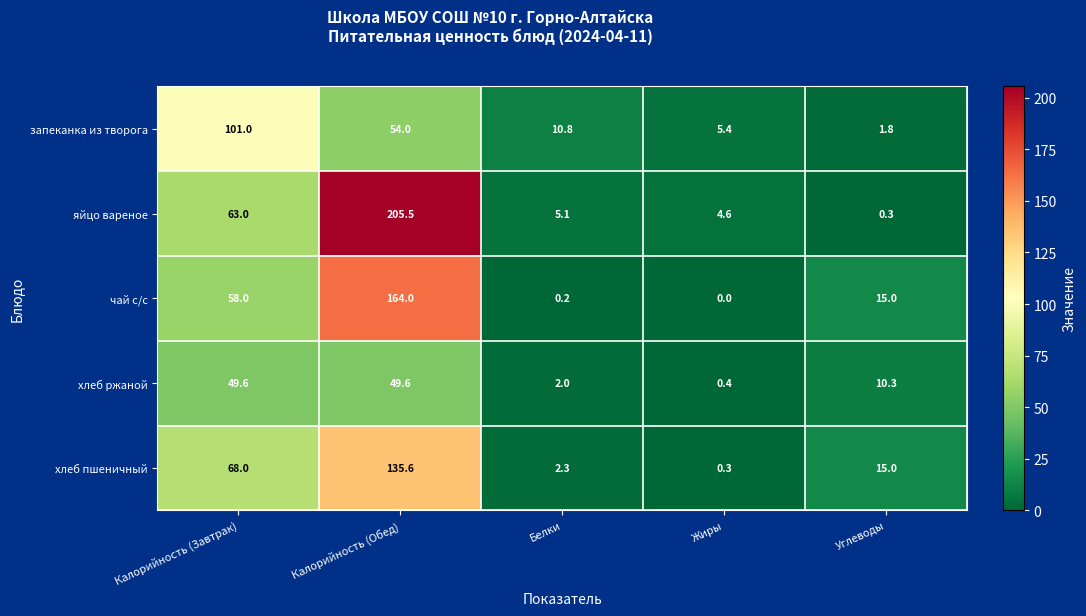

Is it true that хлеб ржаной equals 2.0 at Белки?

True